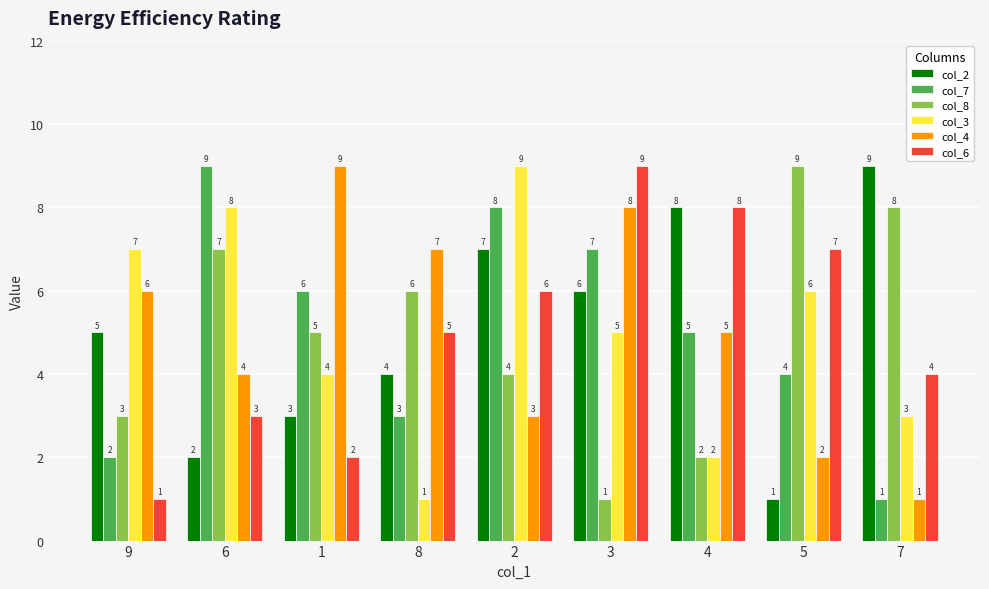

Does the chart contain any negative values?

No